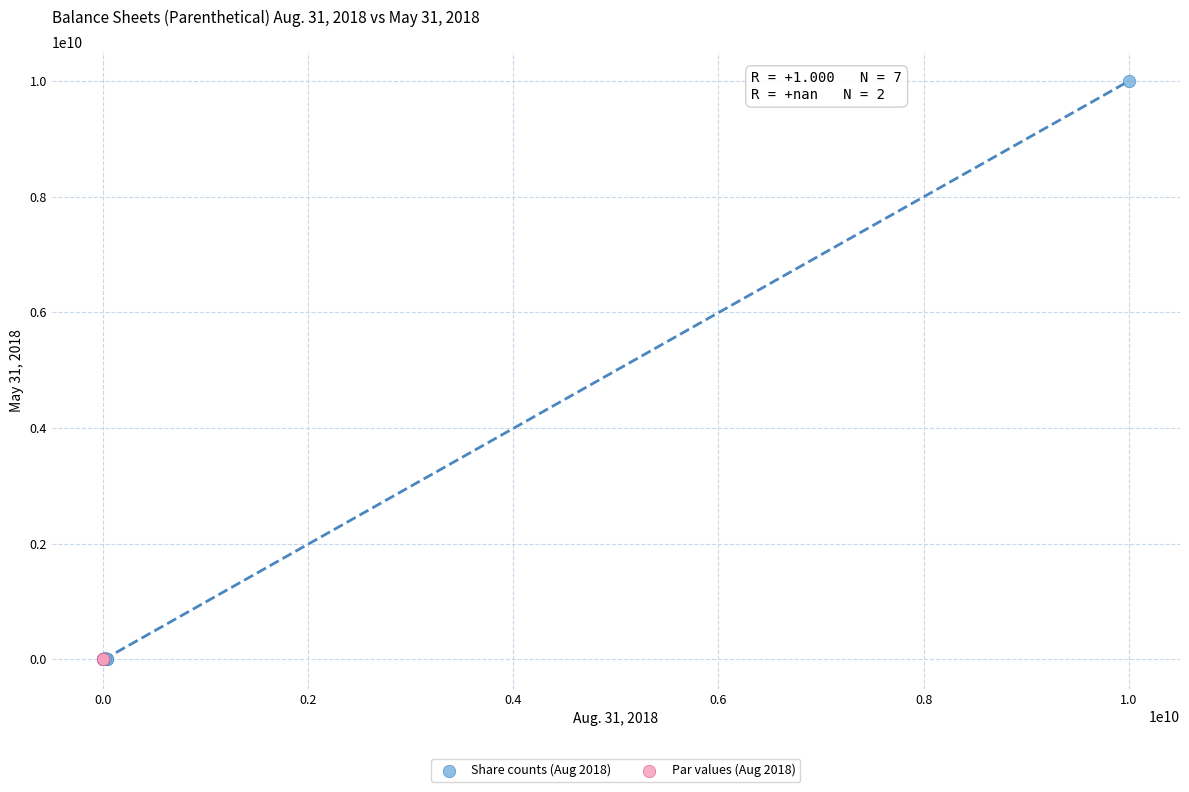

Which series reaches the maximum Y coordinate?

Share counts (Aug 2018)